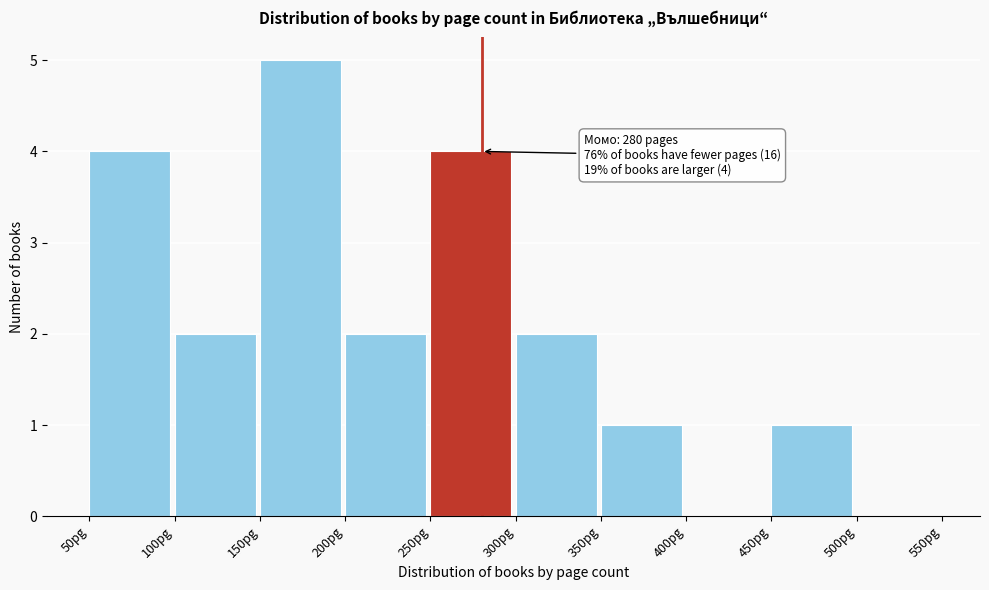

Which range on the x-axis has the tallest bar?

150 to 200